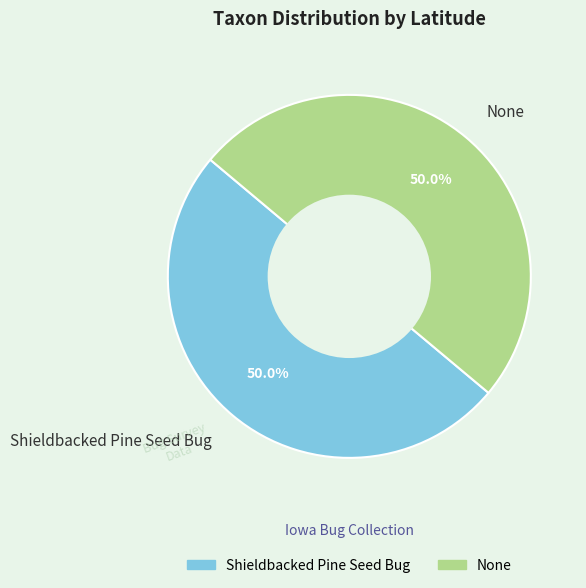

What is the ratio of the value at Shieldbacked Pine Seed Bug to the value at None?

1.0